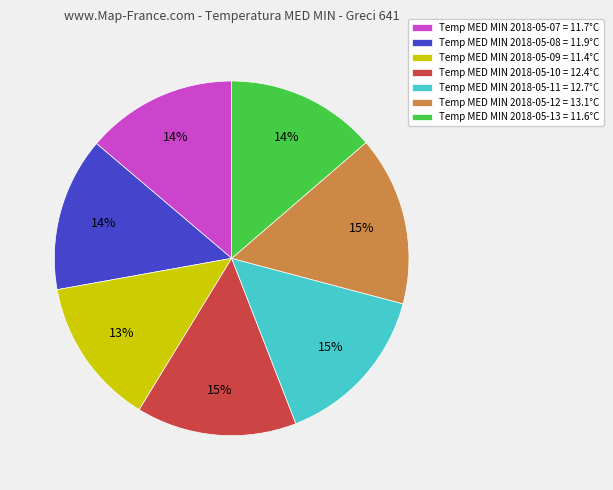

Is it true that Temp MED MIN 2018-05-12 = 13.1°C is 15% of the pie?

True